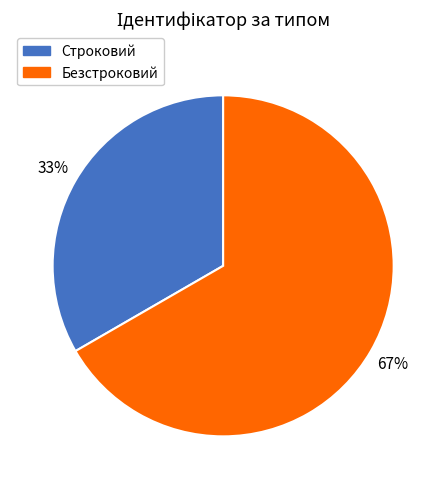

To the nearest percent, what is the combined percentage of Строковий and Безстроковий?

100%